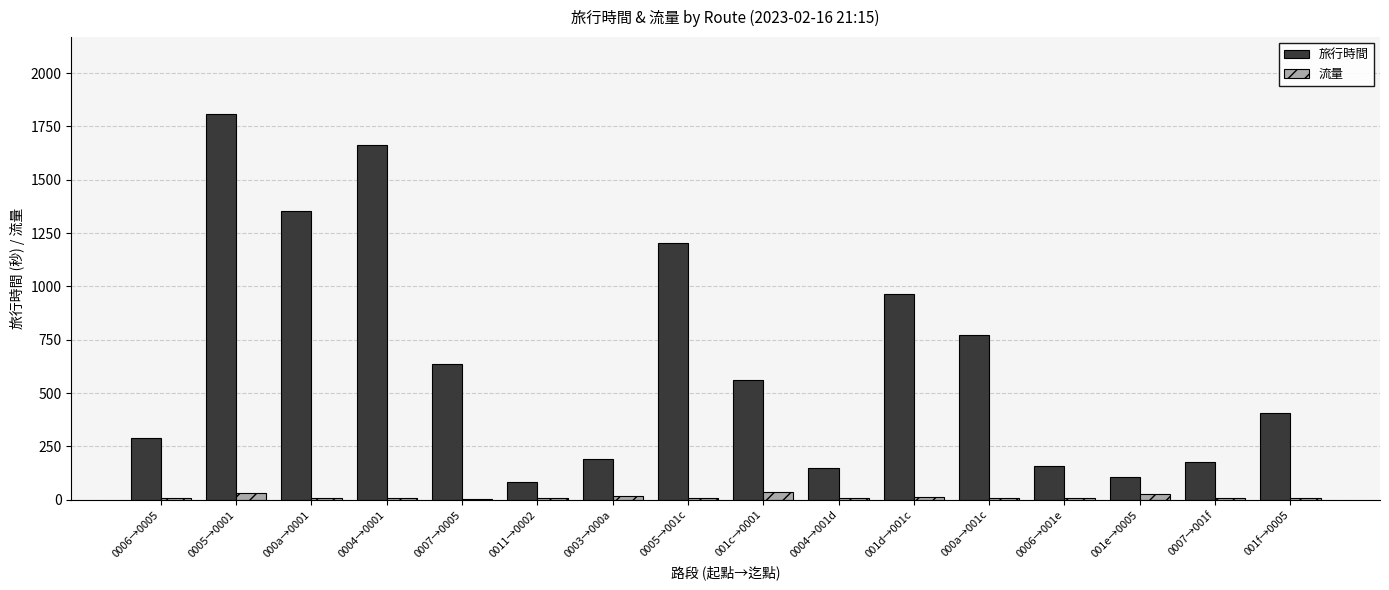

Which series changed the most between 0004→0001 and 000a→001c?

旅行時間